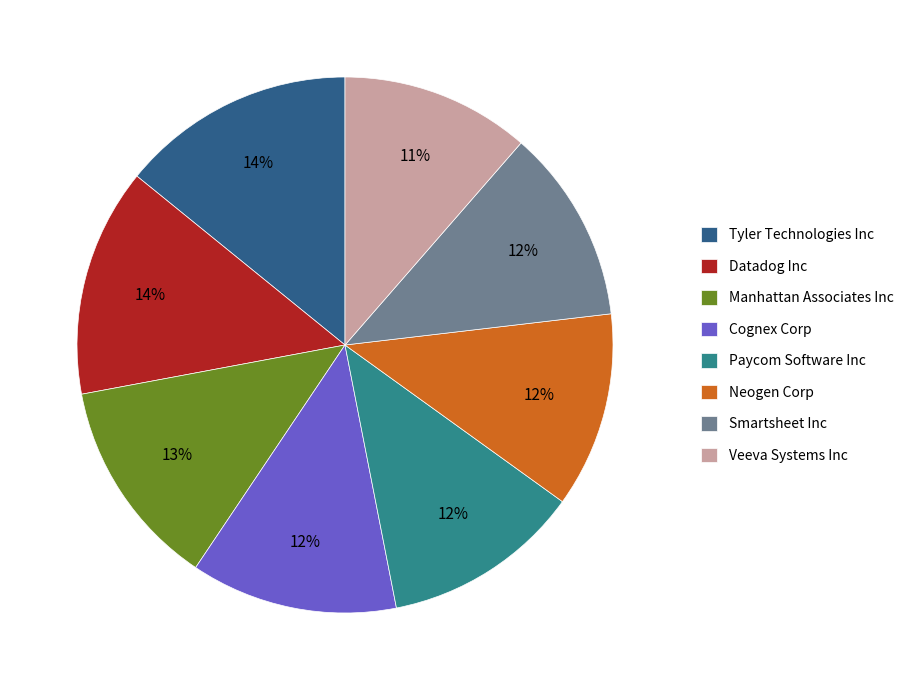

Is there any slice that represents more than half of the pie?

No